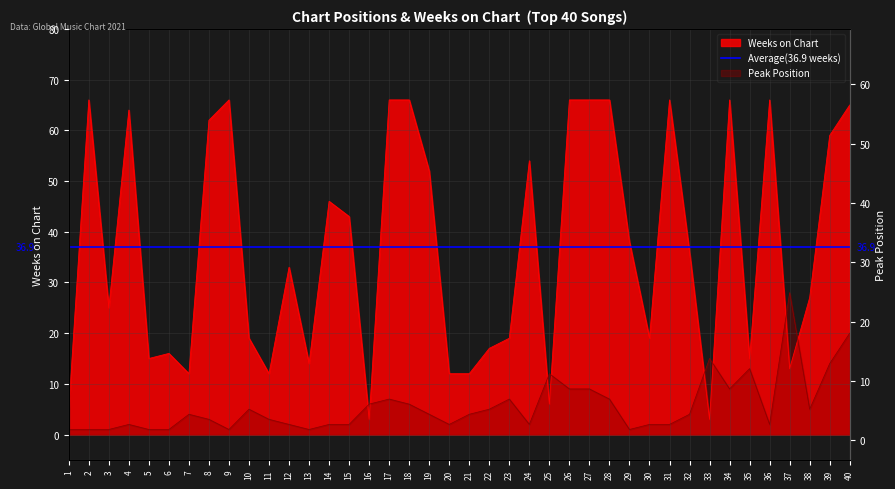

What is the difference between the Weeks on Chart values at 26 and 14?

20